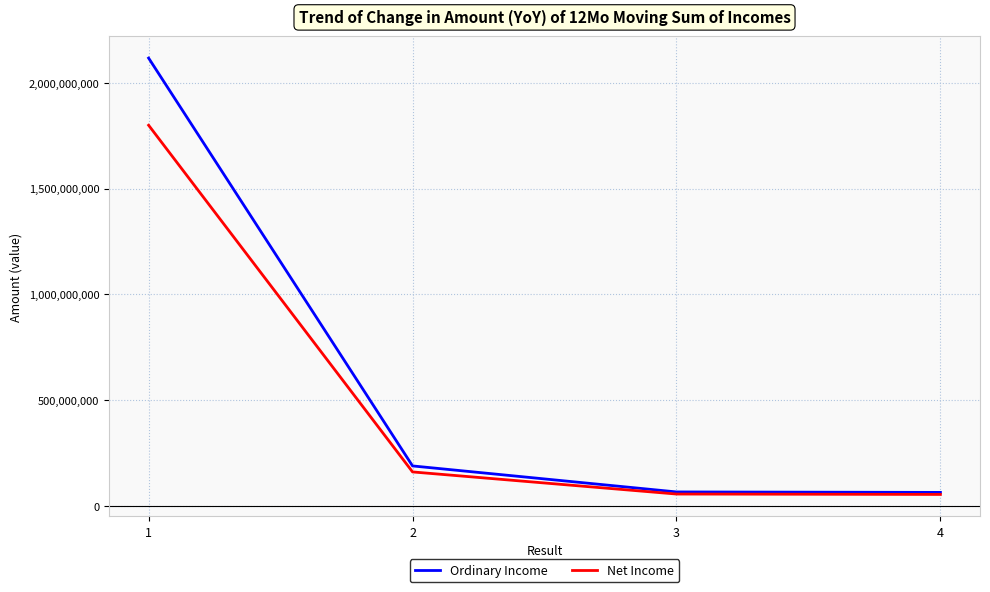

Which series changed the most between 2 and 3?

Ordinary Income